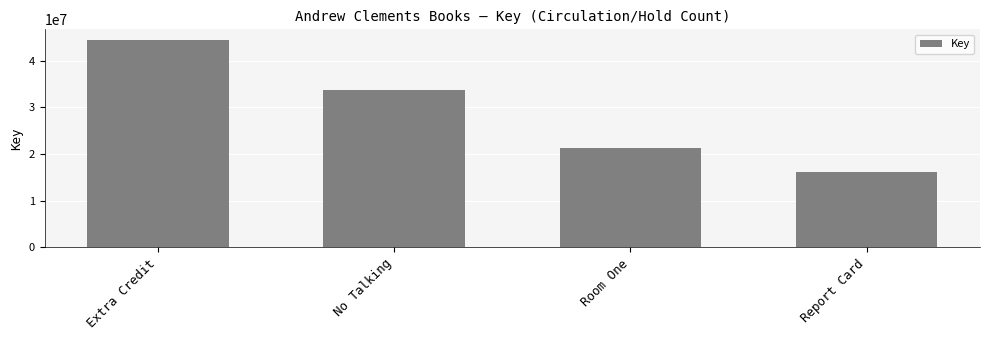

Between Report Card and No Talking, which is larger?

No Talking